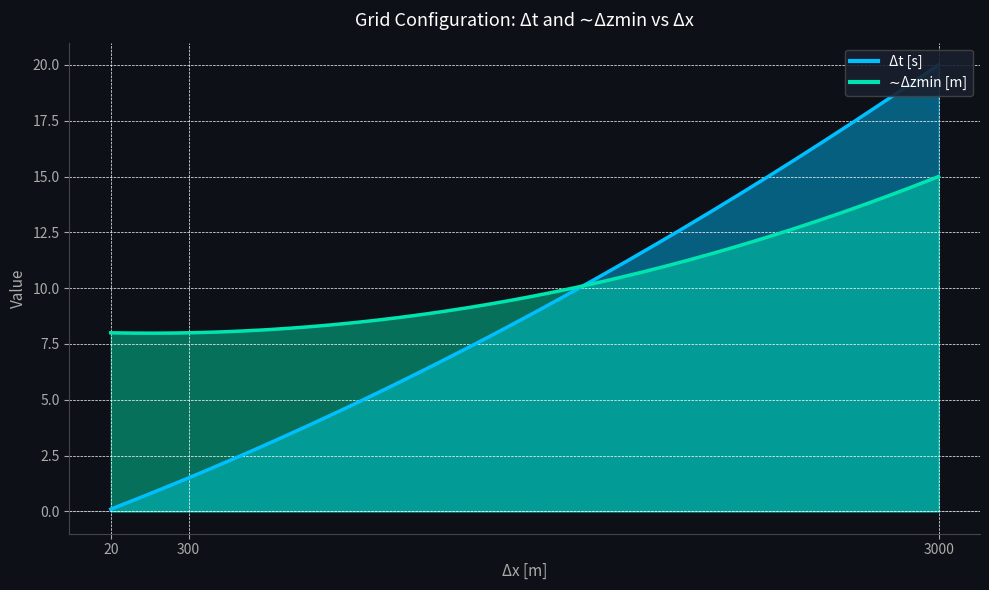

How many data points in Δt [s] are less than 1?

1